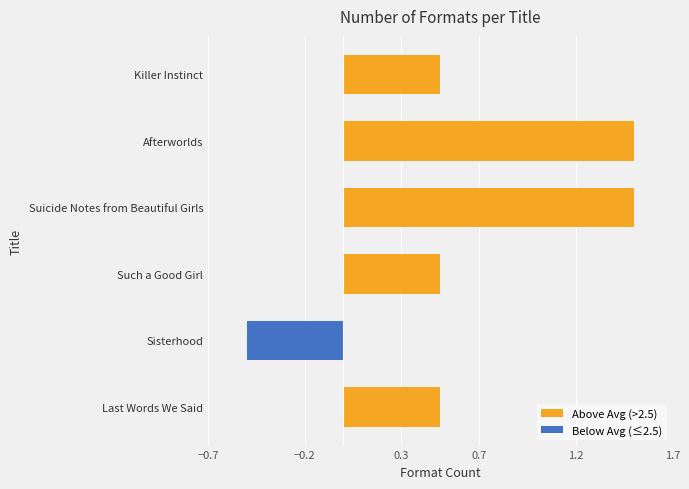

Does the chart contain stacked bars?

No